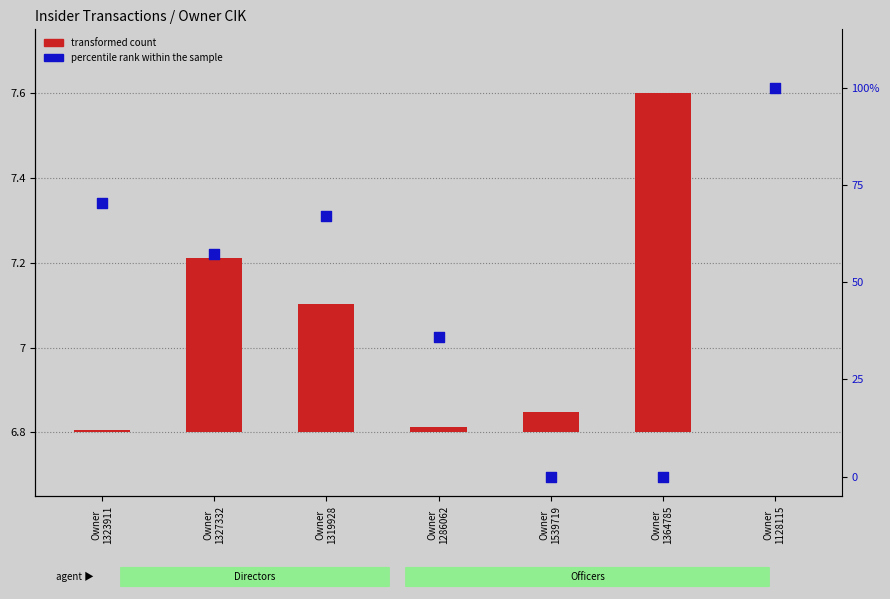

Which series has the widest spread of Y values?

percentile rank within the sample